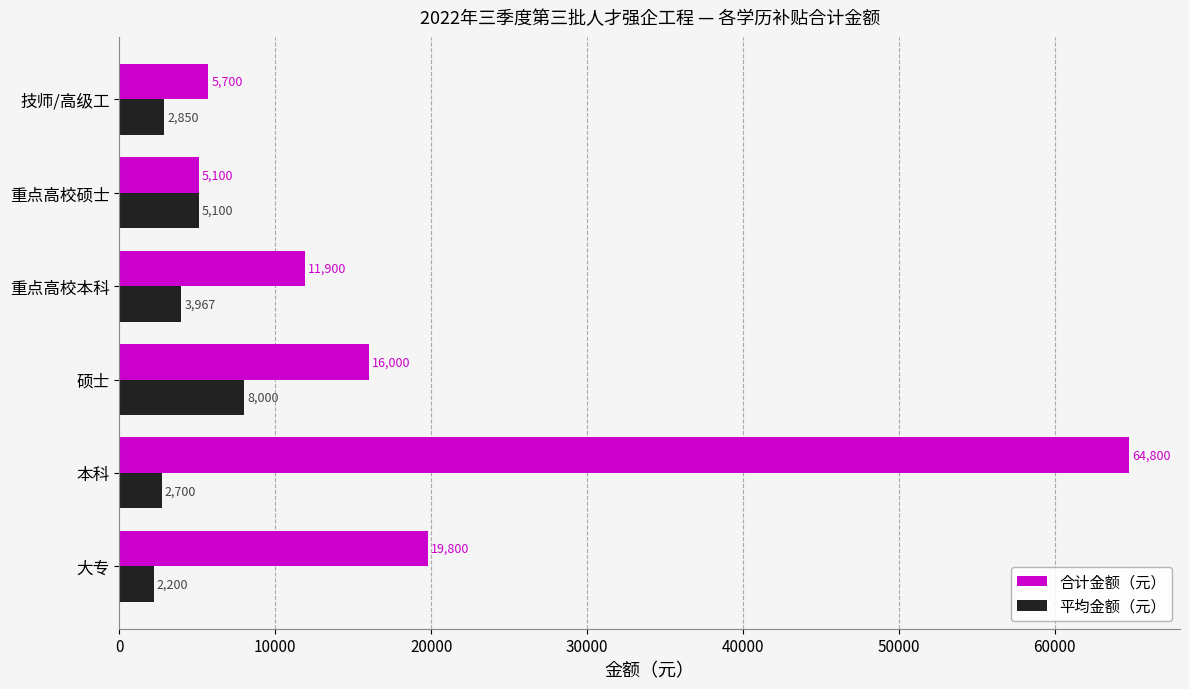

Where is 合计金额（元） nearest to the value 34950?

大专